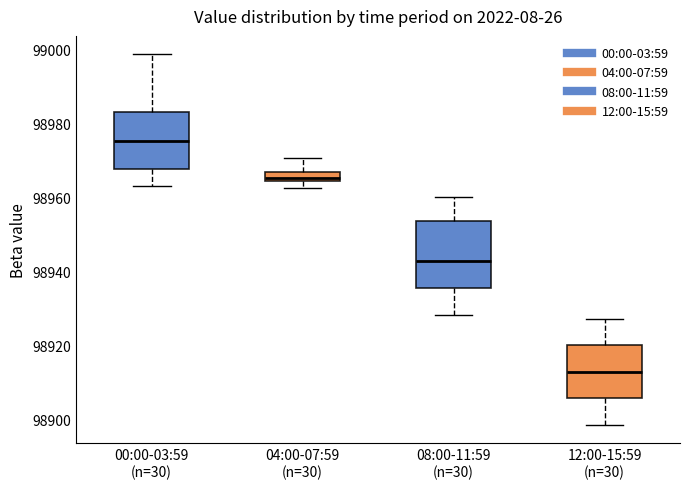

Which box is the tallest, from its lower edge to its upper edge?

08:00-11:59 (n=30)